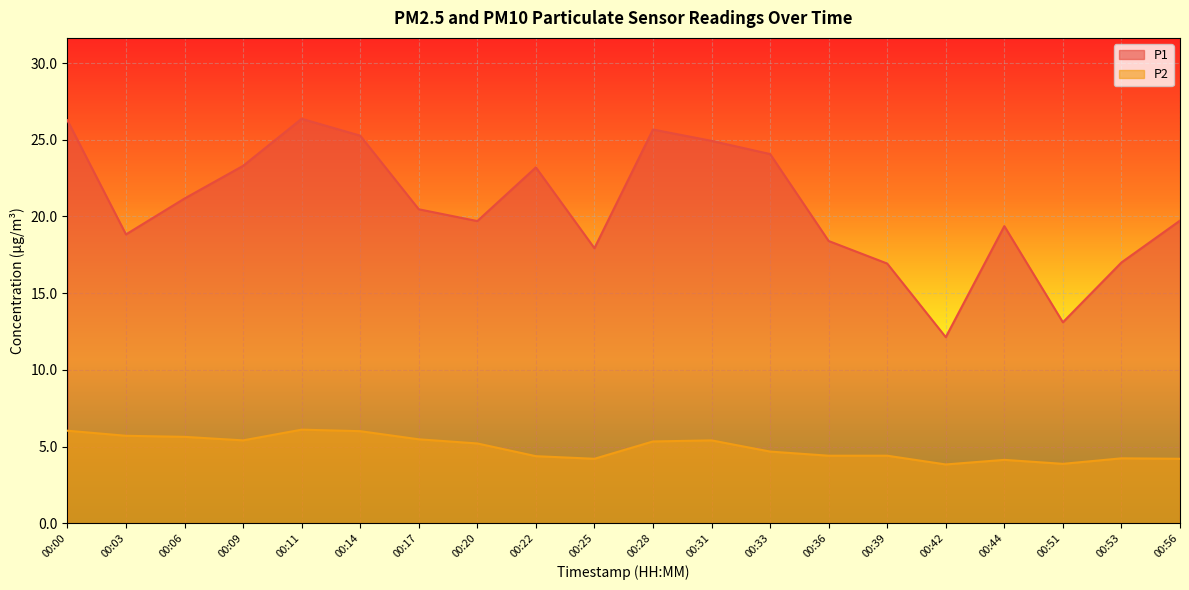

True or false: P1 and P2 cross at least once.

False